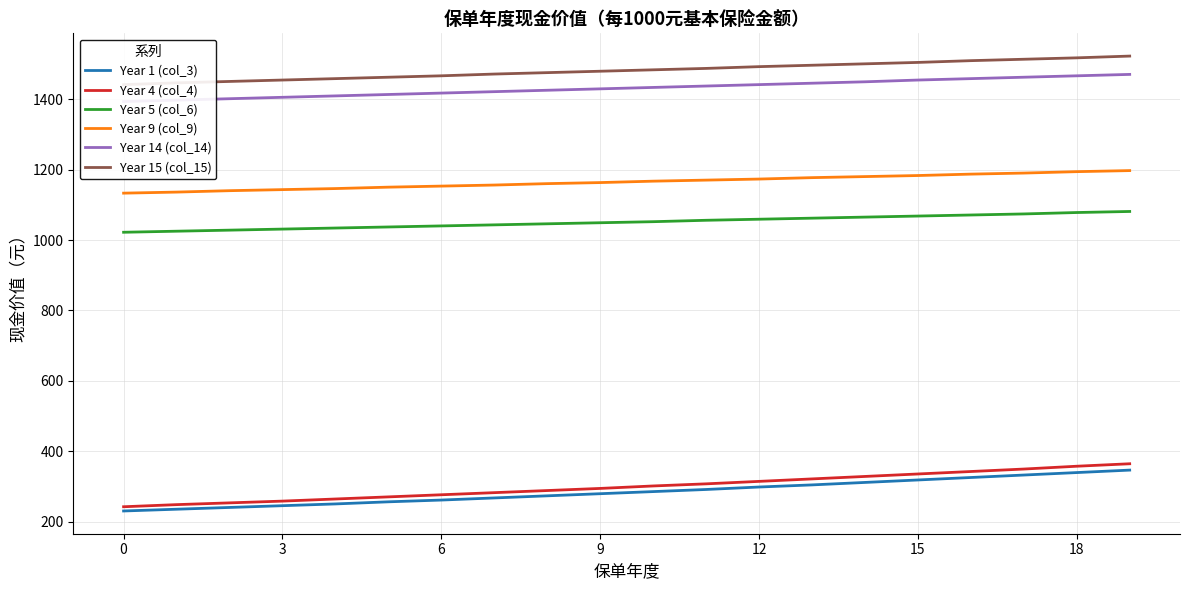

How many values in the Year 5 (col_6) series are below 1052?

10